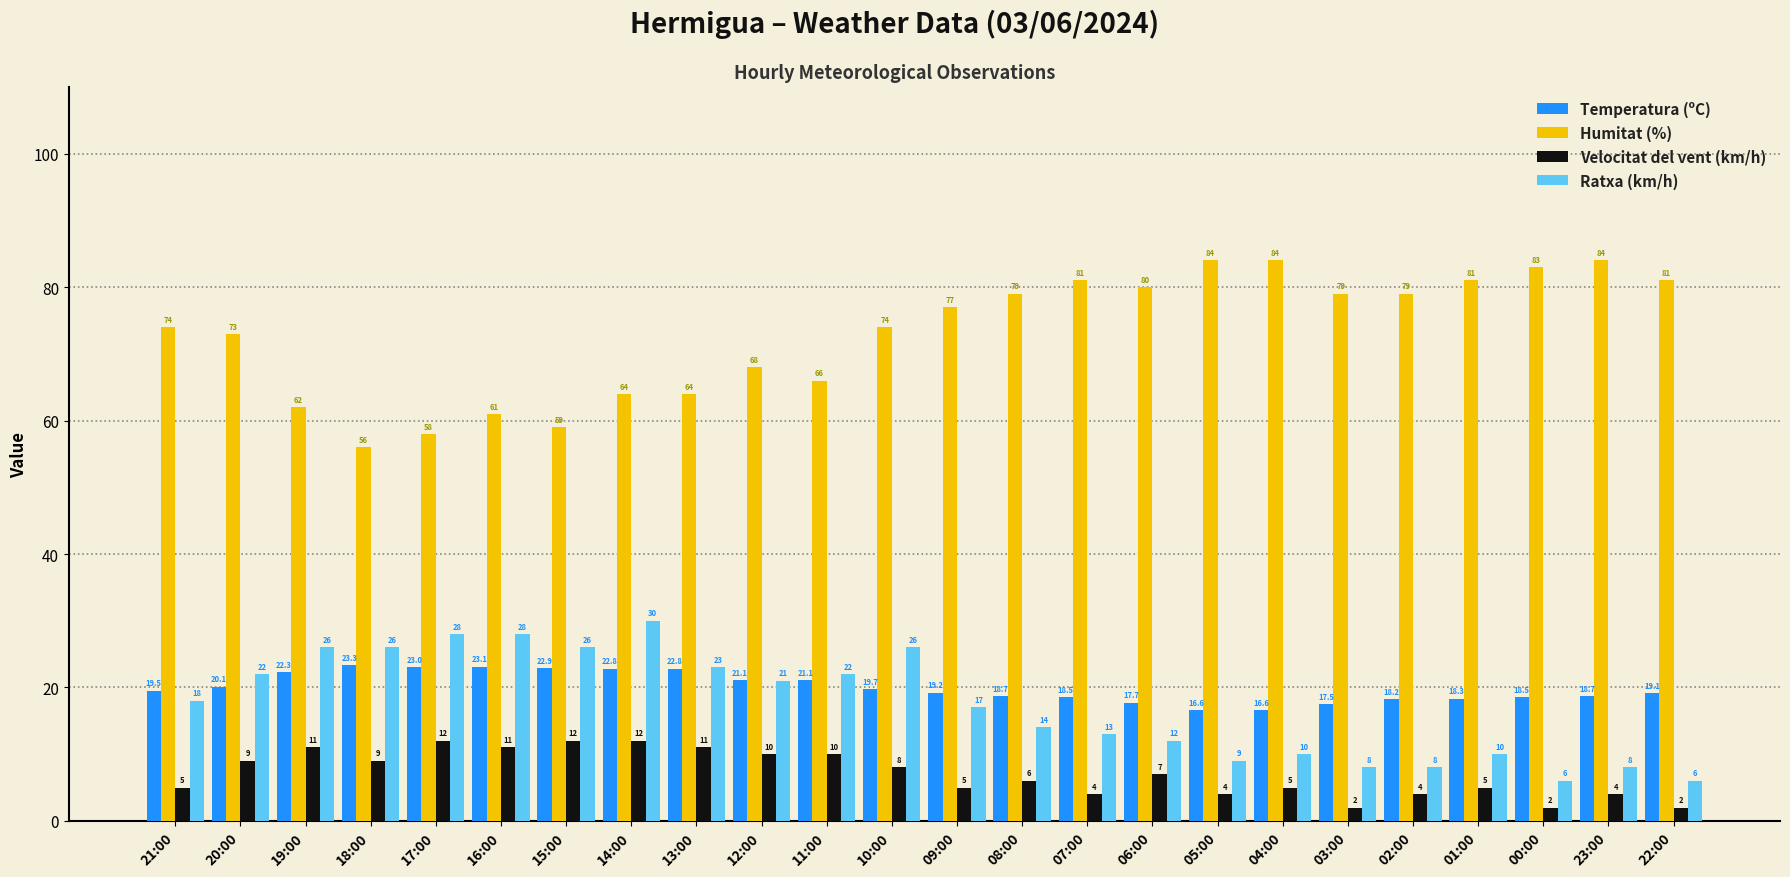

What is the difference between the highest and lowest values at 15:00?

47.0